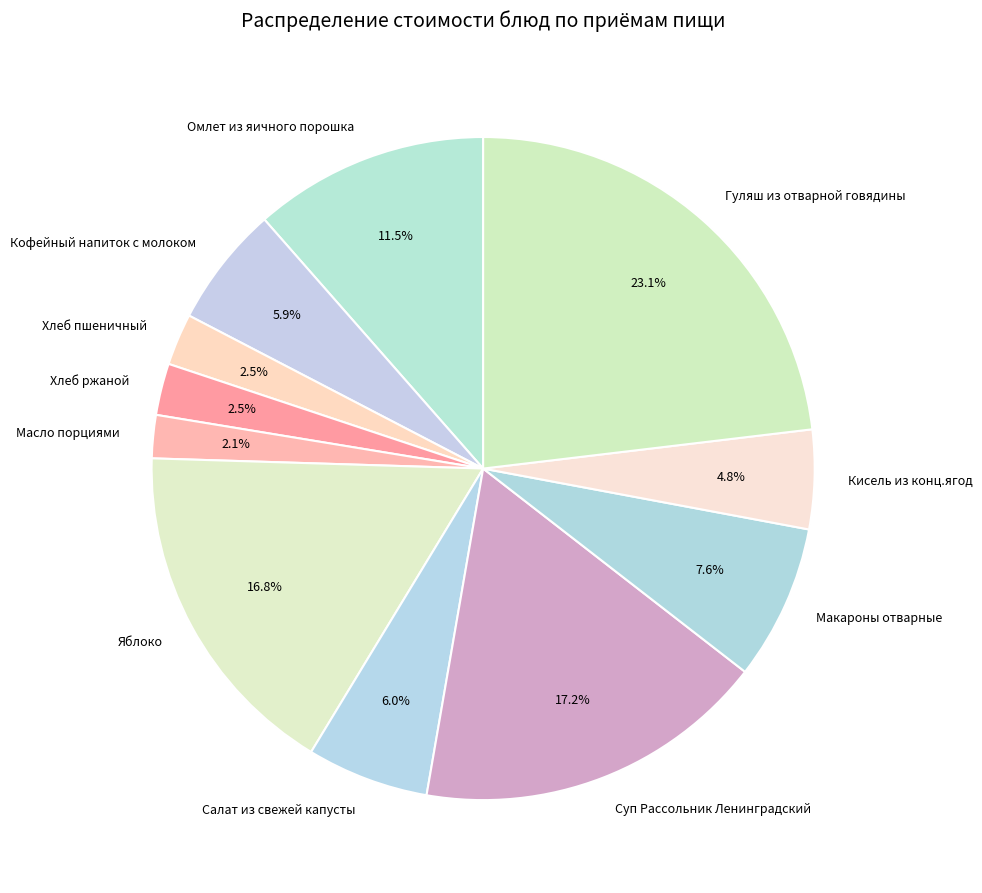

To the nearest percent, what percentage of the pie is Гуляш из отварной говядины?

23%